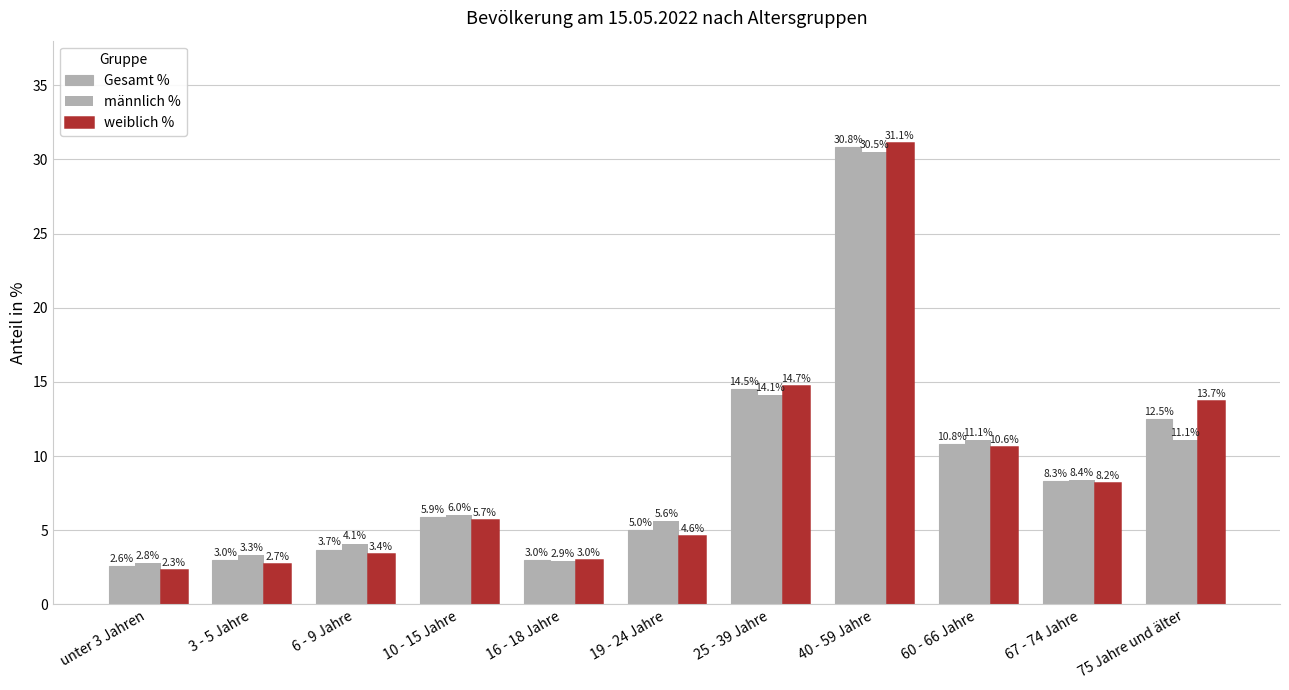

At how many categories does at least one series exceed 5?

7